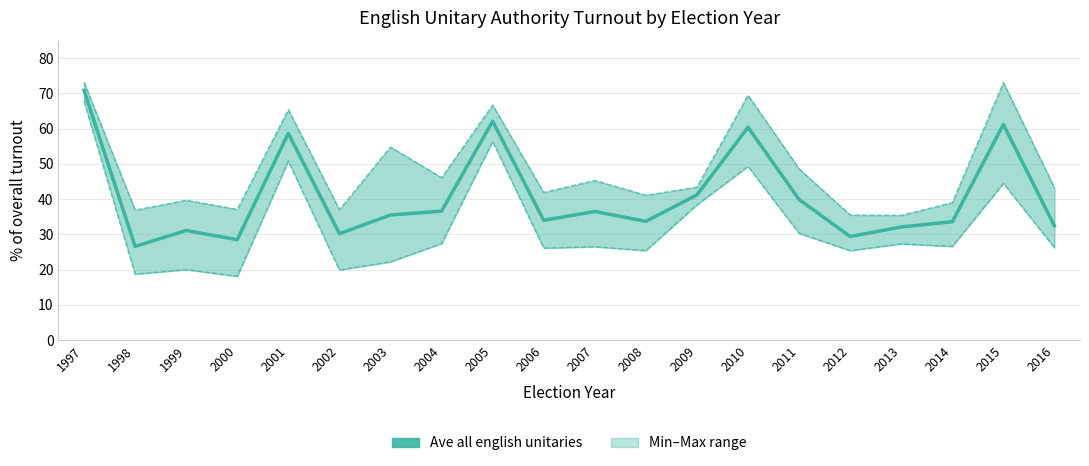

True or false: the data has more than 2 interior local peaks.

True